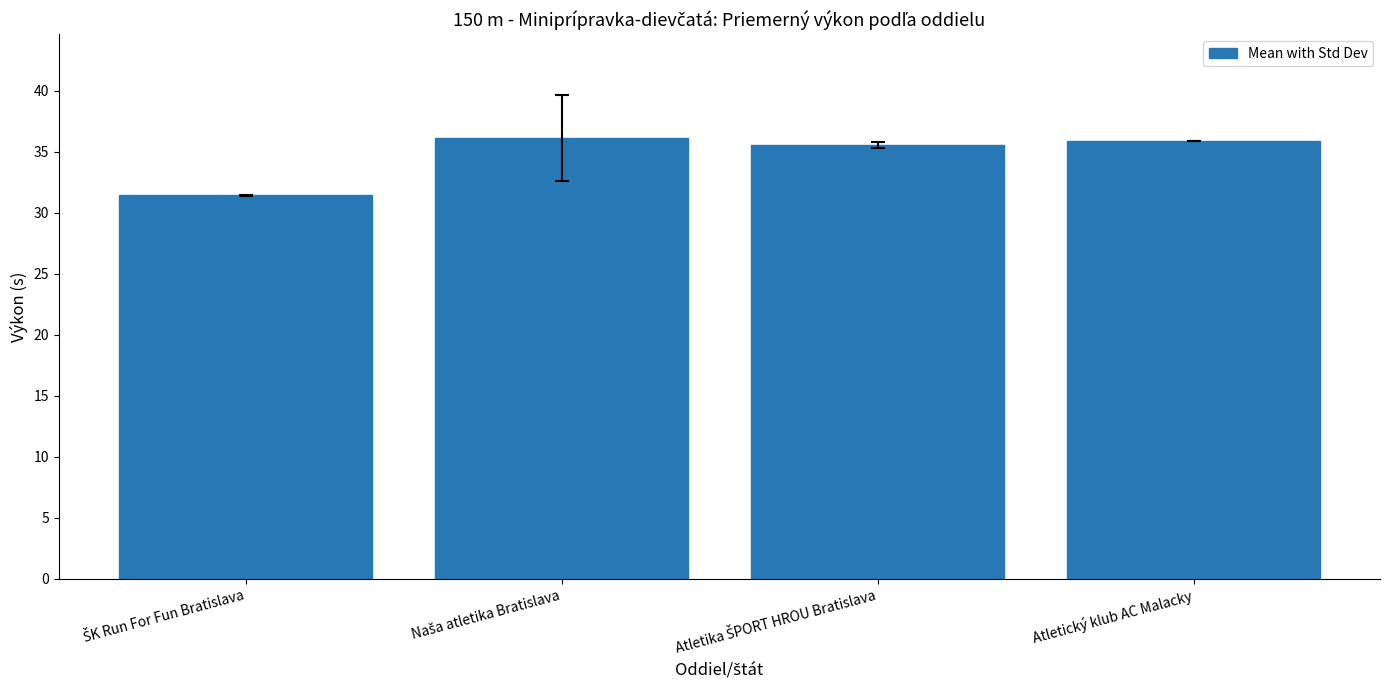

Reading left to right, extract all data points from this chart.

31.4	36.1	35.6	35.9